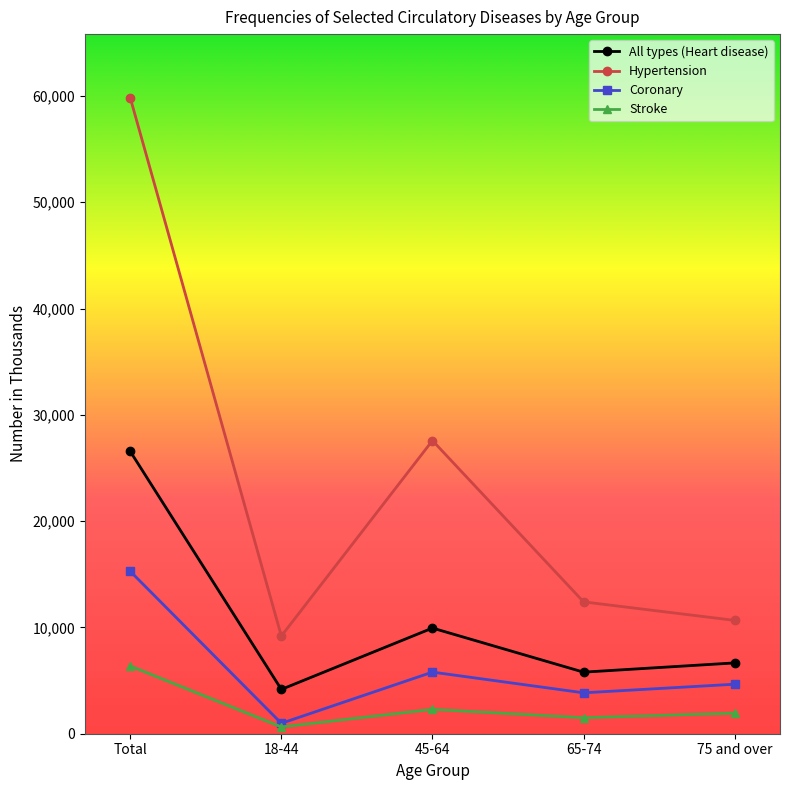

Which label corresponds to the smallest value in the chart?

18-44